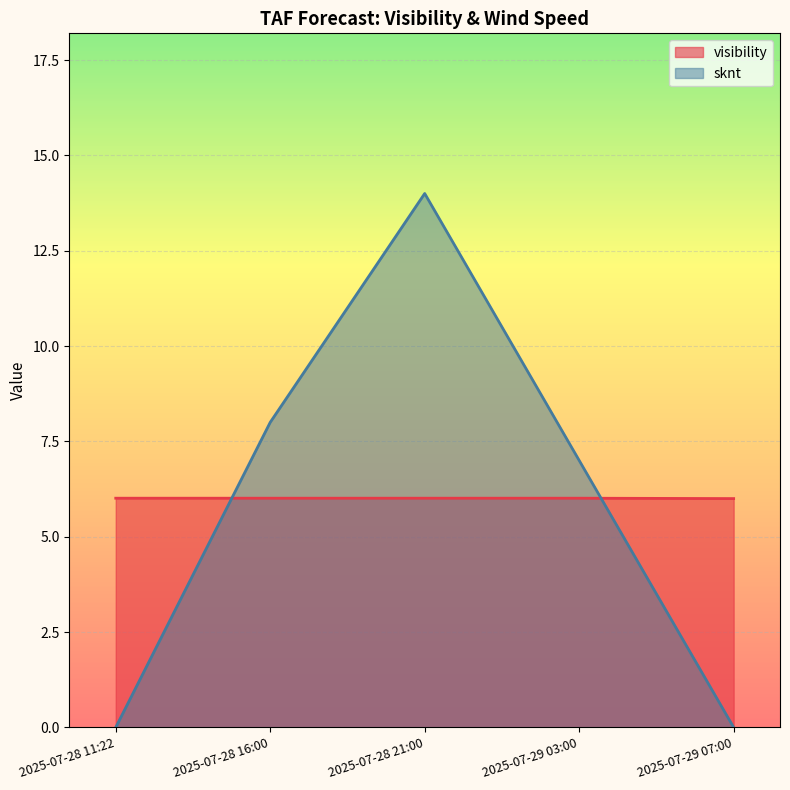

List the labels in order of sknt value, smallest first.

2025-07-28 11:22, 2025-07-29 07:00, 2025-07-29 03:00, 2025-07-28 16:00, 2025-07-28 21:00